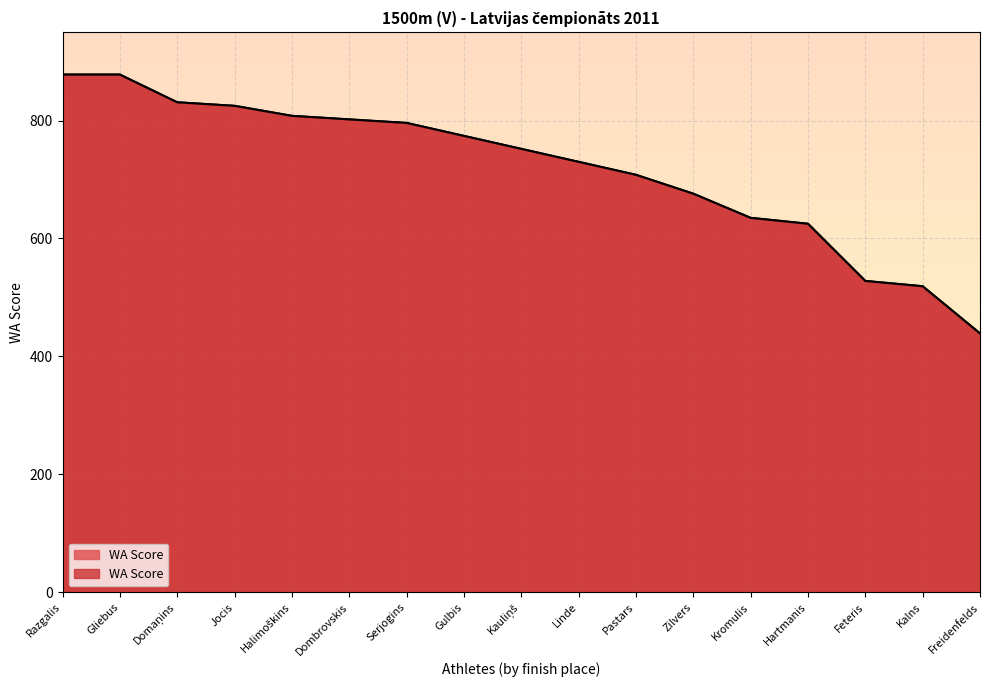

Which has a higher value, Domaņins or Dombrovskis?

Domaņins